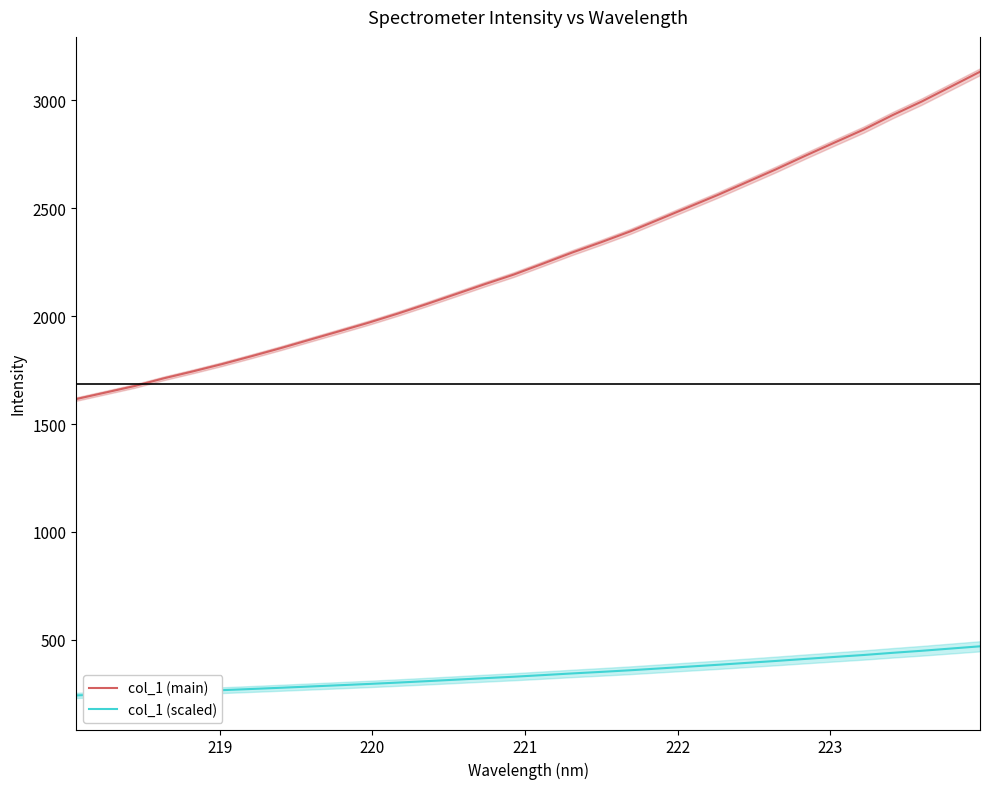

What is the maximum value for col_1 (main)?

3132.4